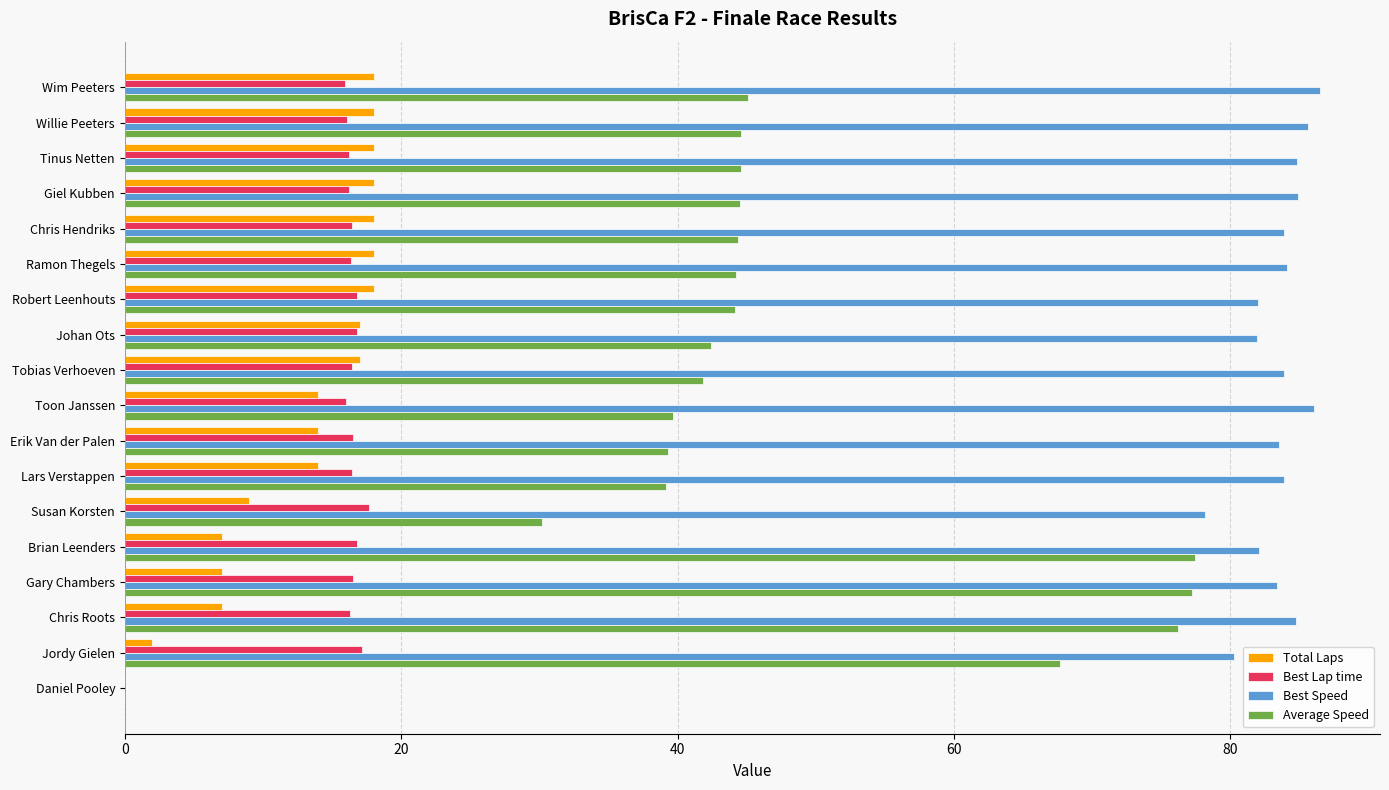

How many positive values does the Best Speed series have?

17